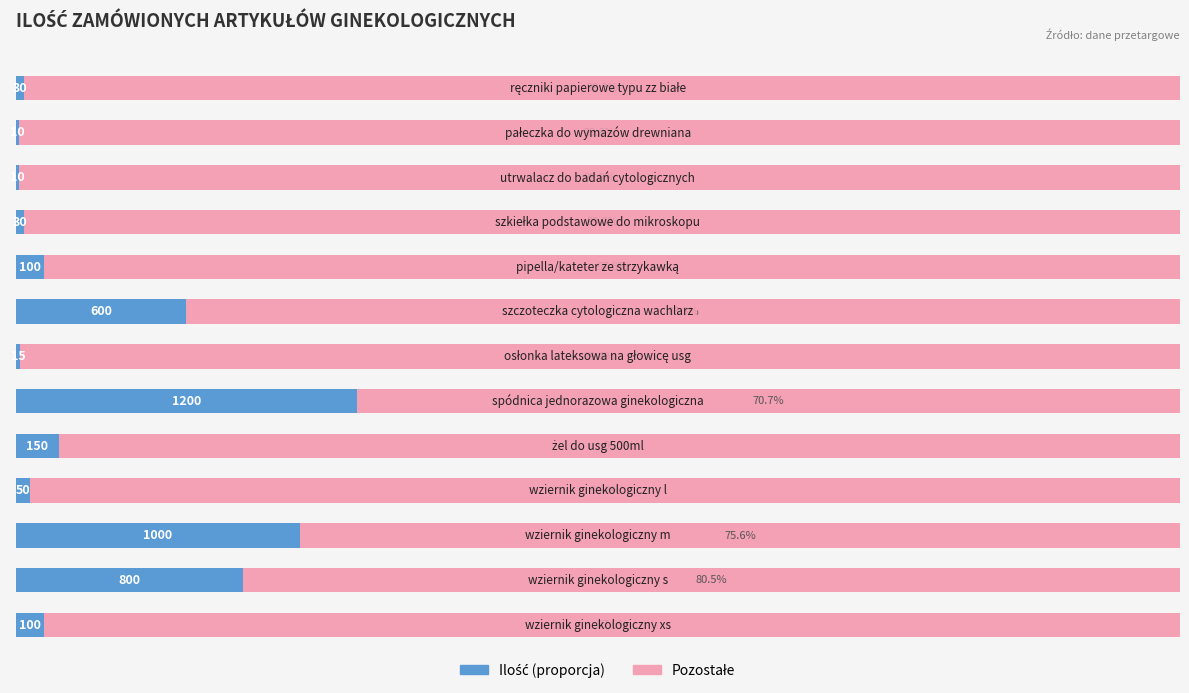

Reading left to right, what are all the values shown in this chart?

Ilość (proporcja): 0=2.4	1=19.5	2=24.4	3=1.2	4=3.7	5=29.3	6=0.4	7=14.7	8=2.4	9=0.7	10=0.2	11=0.2	12=0.7
Pozostałe: 0=97.6	1=80.5	2=75.6	3=98.8	4=96.3	5=70.7	6=99.6	7=85.3	8=97.6	9=99.3	10=99.8	11=99.8	12=99.3